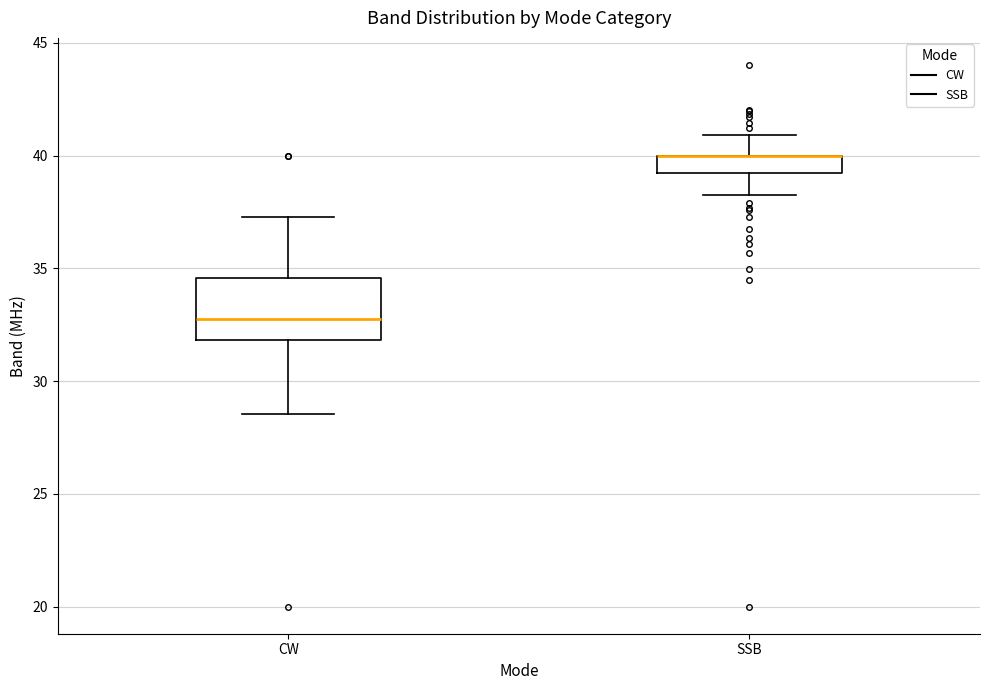

Reading left to right, read every box against the y-axis: the position of its median line, the range the box covers, and the ends of its whiskers. The values are not printed on the chart, so give them approximately, as read against the axis.

CW: median 32.5, box 32.0 to 34.5, whiskers 28.5 to 37.5
SSB: median 40.0 (drawn on the box's upper edge), box 39.0 to 40.0, whiskers 38.0 to 41.0